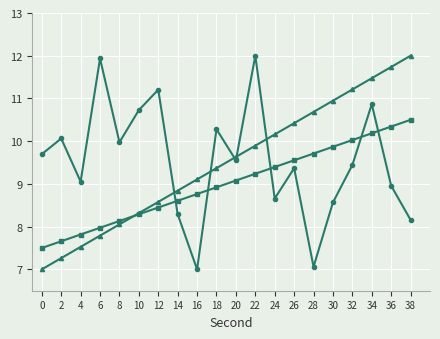

How many data points does each series have?

20